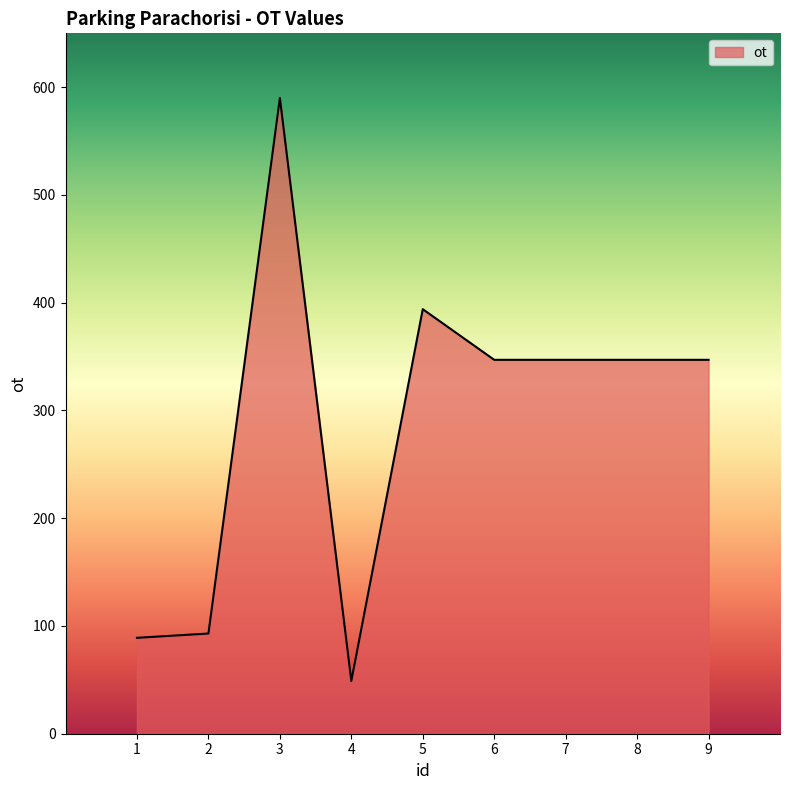

Does the chart display data point markers on the line(s)?

No